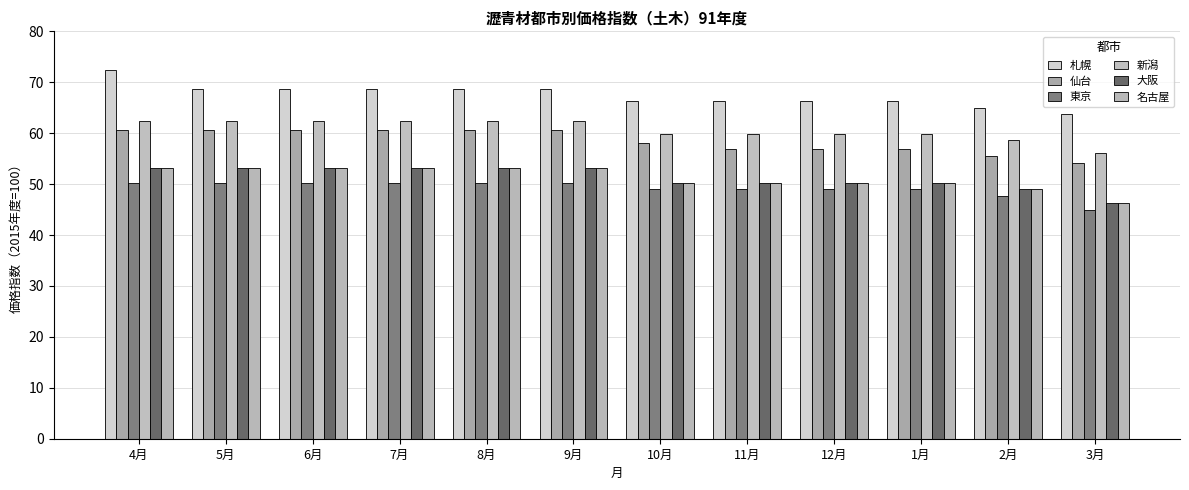

Reading right to left, what are all the values shown in this chart?

札幌: 63.8	65.0	66.3	66.3	66.3	66.3	68.7	68.7	68.7	68.7	68.7	72.4
仙台: 54.2	55.5	56.8	56.8	56.8	58.1	60.6	60.6	60.6	60.6	60.6	60.6
東京: 44.9	47.6	49.0	49.0	49.0	49.0	50.3	50.3	50.3	50.3	50.3	50.3
新潟: 56.1	58.6	59.9	59.9	59.9	59.9	62.4	62.4	62.4	62.4	62.4	62.4
大阪: 46.3	49.0	50.3	50.3	50.3	50.3	53.1	53.1	53.1	53.1	53.1	53.1
名古屋: 46.3	49.0	50.3	50.3	50.3	50.3	53.1	53.1	53.1	53.1	53.1	53.1